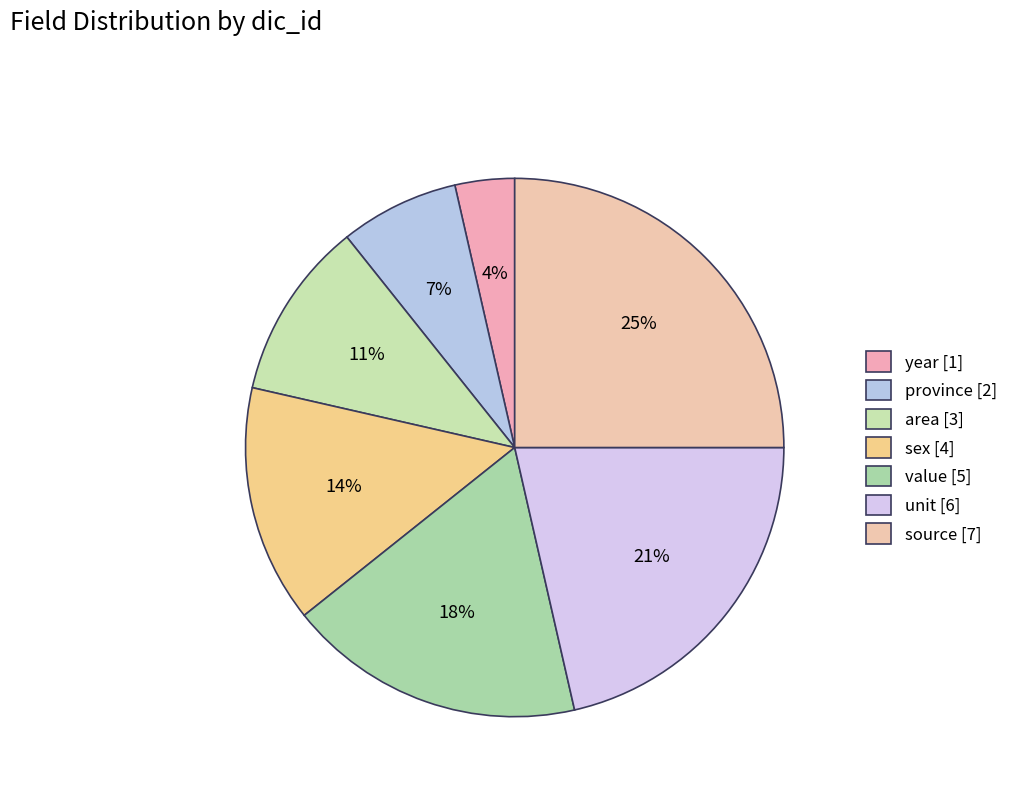

To the nearest percent, what percentage of the pie is province?

7%